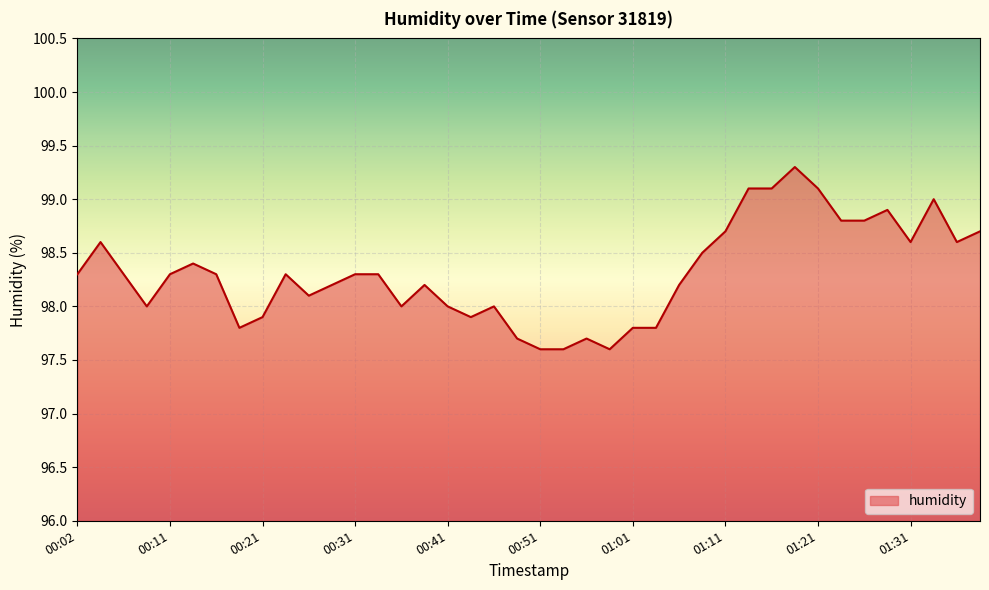

What is the greatest value displayed?

99.3